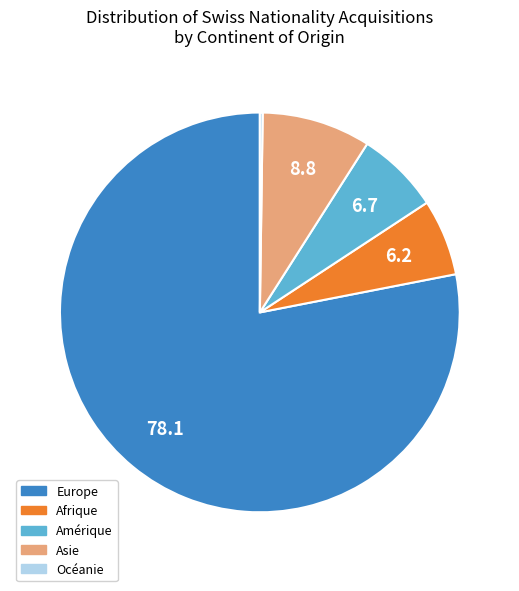

Approximately how many times larger is the value at Europe compared to Afrique?

12.6